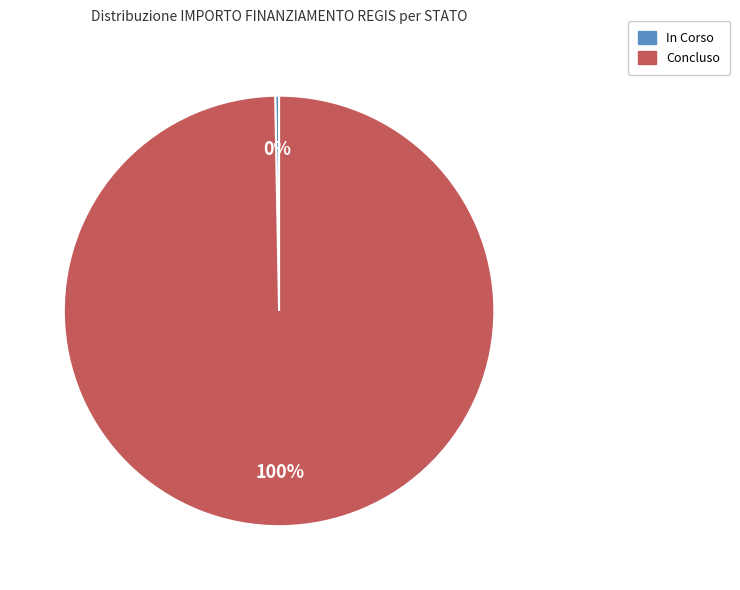

To the nearest percent, what is the combined percentage of Concluso and In Corso?

100%